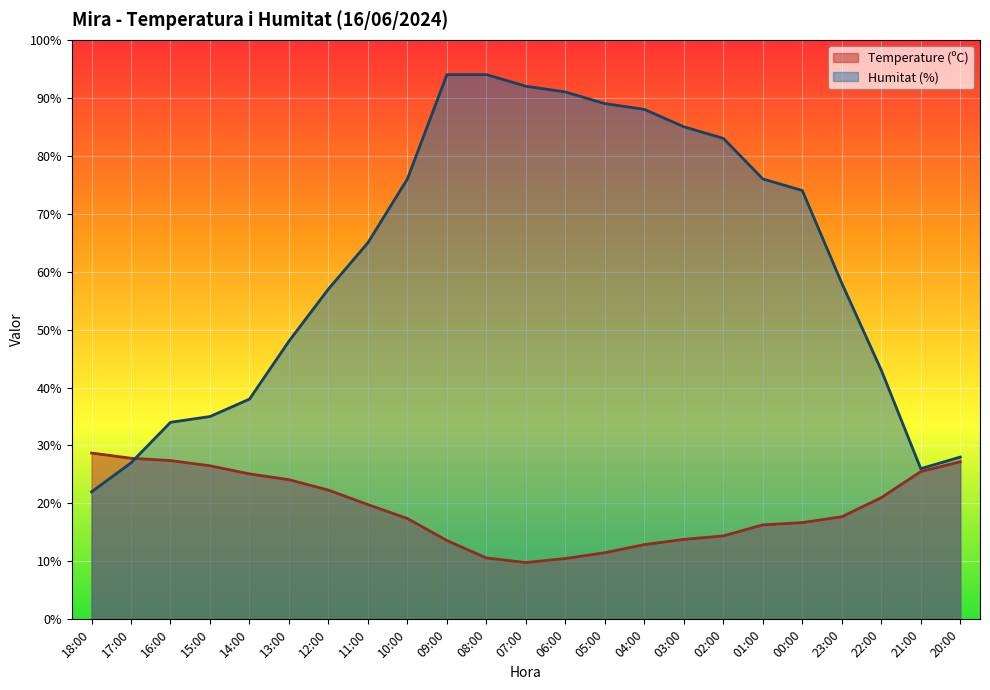

Between 10:00 and 04:00, which is larger?

10:00